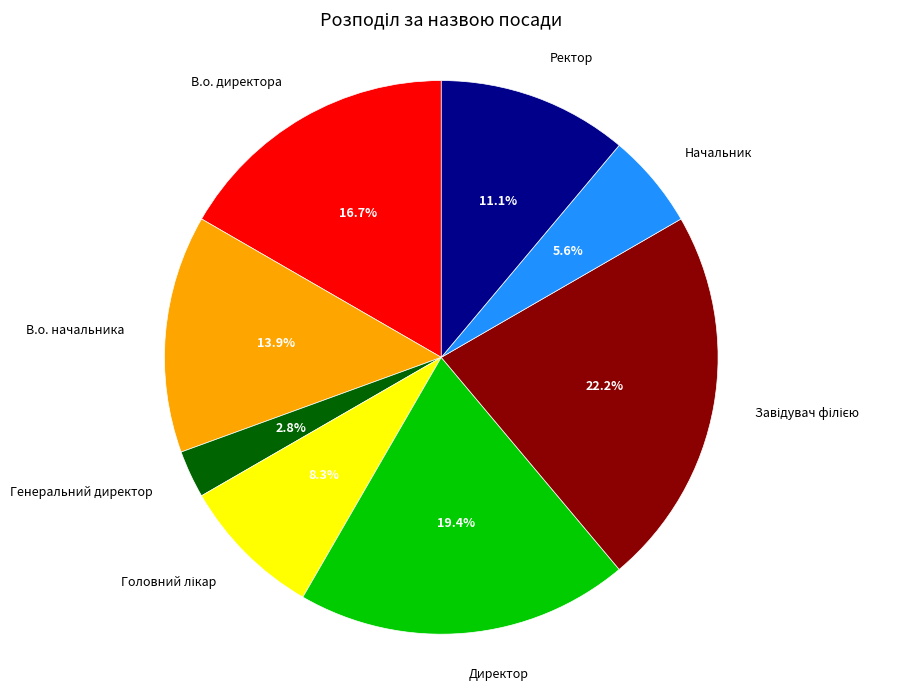

To the nearest percent, what is the difference between the Ректор and В.о. директора slice percentages?

6%